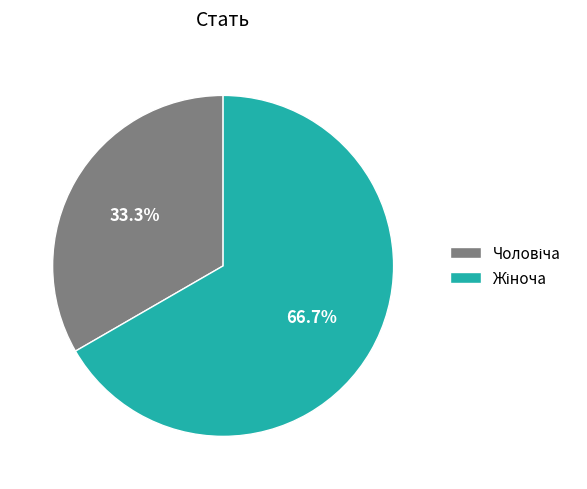

To the nearest percent, what is the difference between the largest and smallest slice percentages?

33%